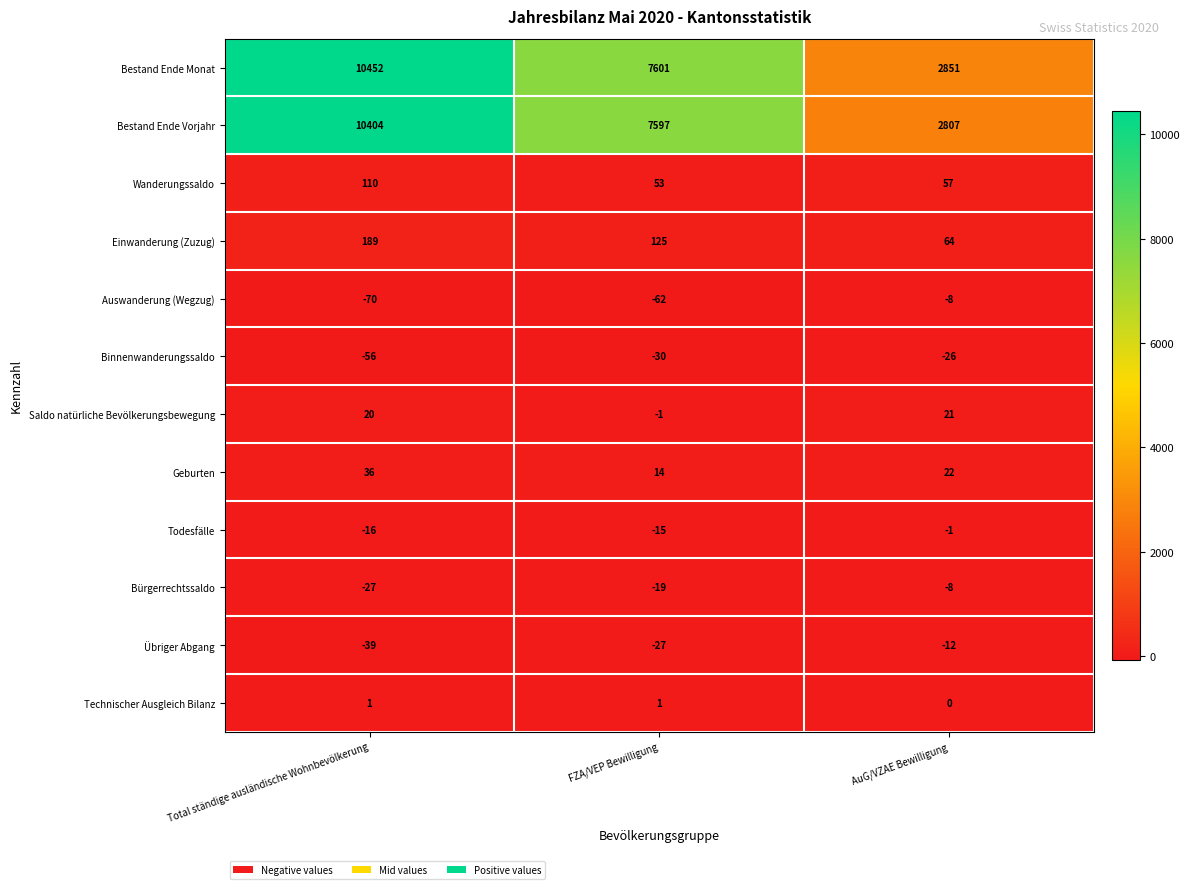

Which category has the highest value across all series?

Total ständige ausländische Wohnbevölkerung